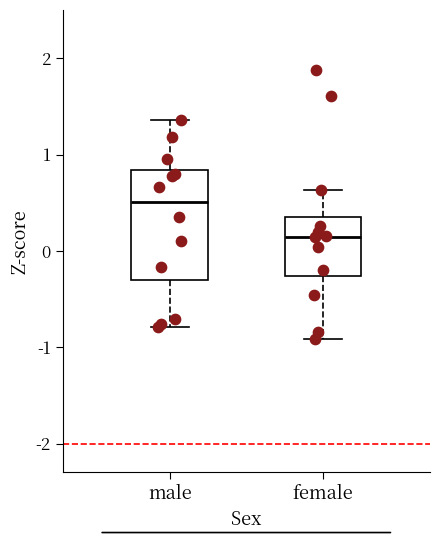

Reading left to right, transcribe this box plot: for each box, give where its median line is, the range the box spans, and where its two whiskers end, as read against the y-axis. The values are not printed on the chart, so give them approximately, as read against the axis.

male: median 0.5, box -0.3 to 0.8, whiskers -0.8 to 1.4
female: median 0.1, box -0.3 to 0.4, whiskers -0.9 to 0.6